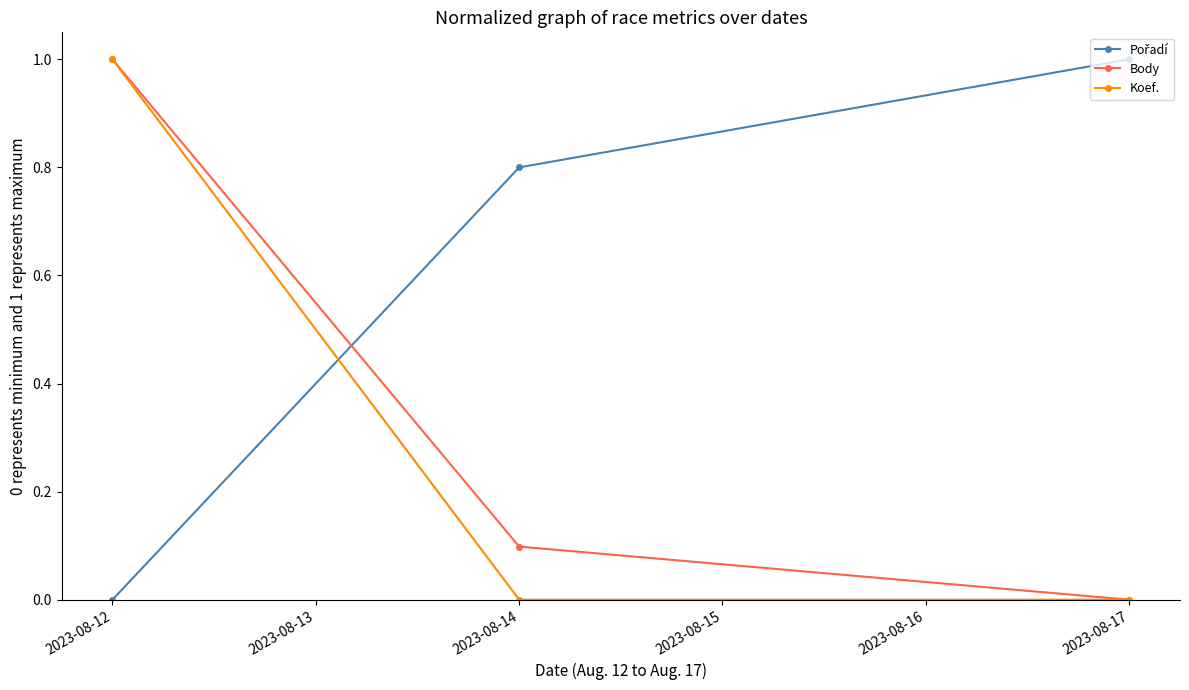

What is the value of the Body point at the 2nd from the left?

0.1